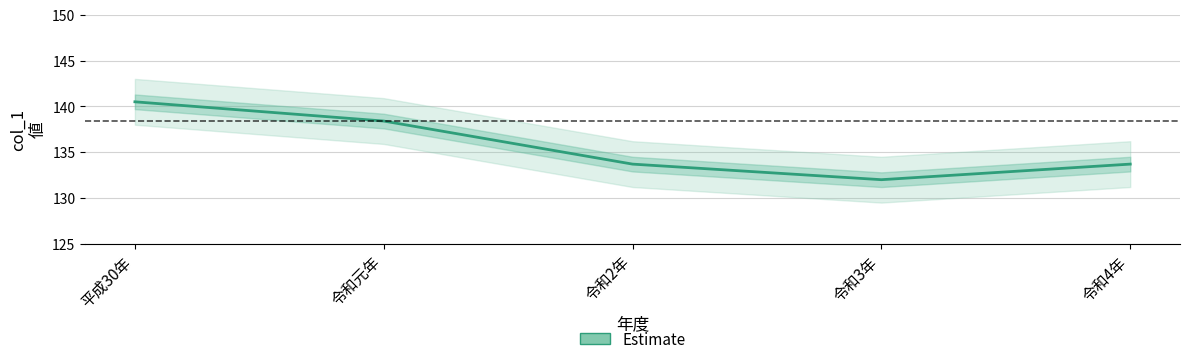

True or false: the data shows 74.6 at 令和3年.

False